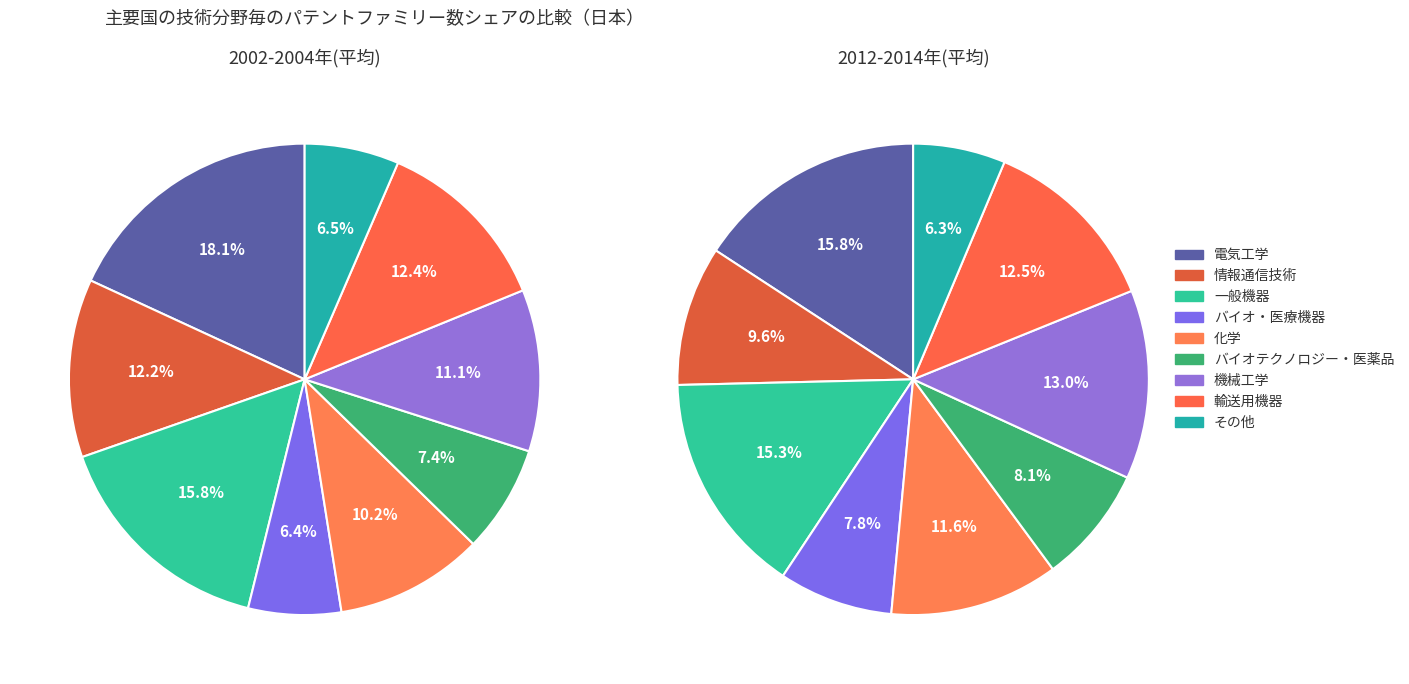

To the nearest percent, what is the combined percentage of 機械工学 and 情報通信技術?

23%